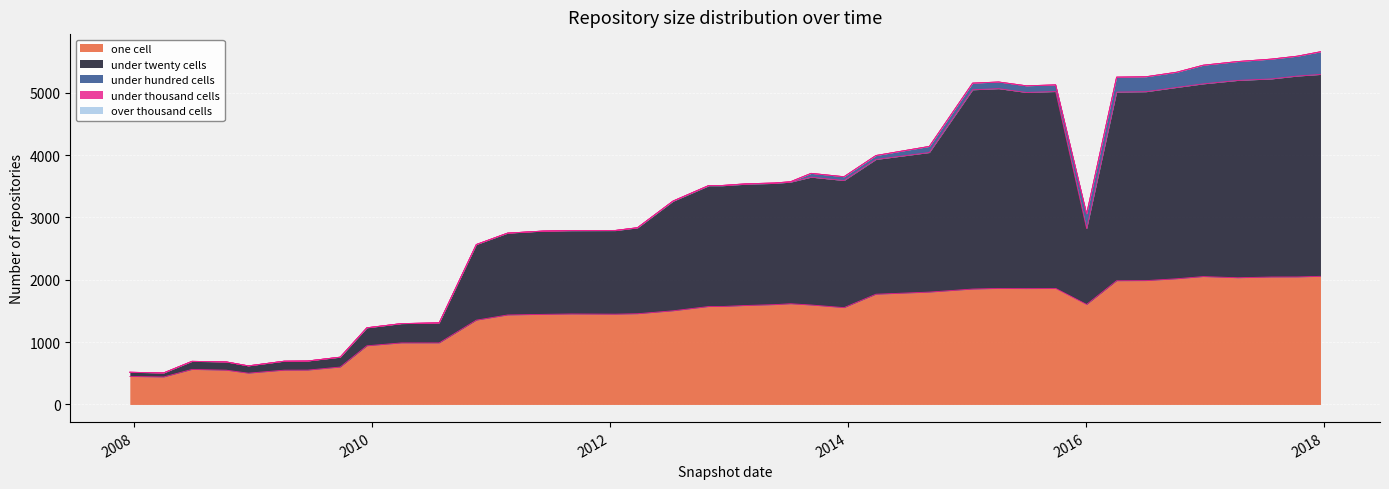

How many lines are shown in the chart?

5